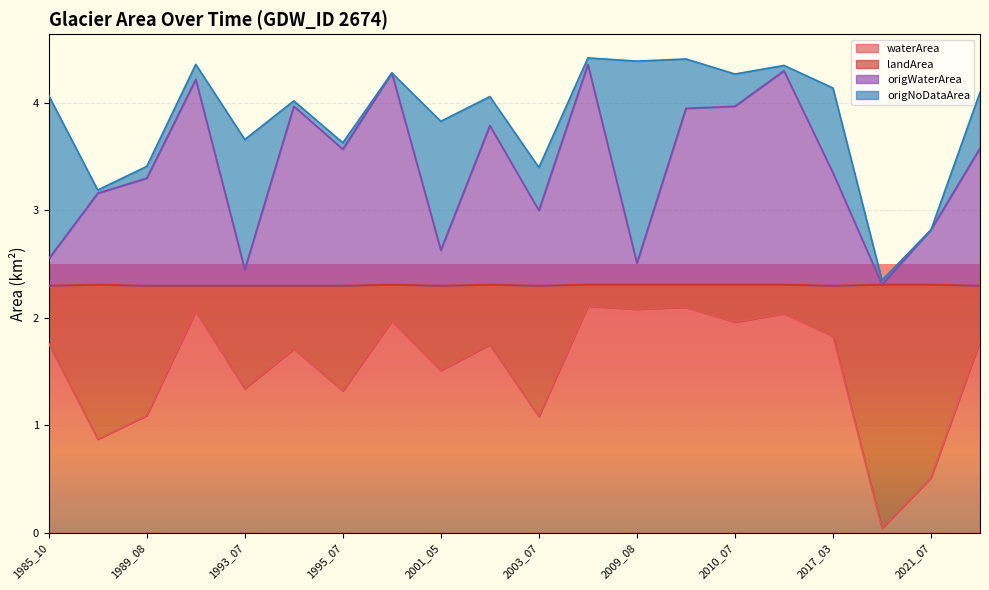

Rank the categories by waterArea value from highest to lowest.

2005_09, 2010_06, 2009_08, 1992_08, 2015_10, 1995_08, 2010_07, 2017_03, 2021_10, 1985_10, 2001_07, 1993_08, 2001_05, 1993_07, 1995_07, 1989_08, 2003_07, 1986_08, 2021_07, 2020_02